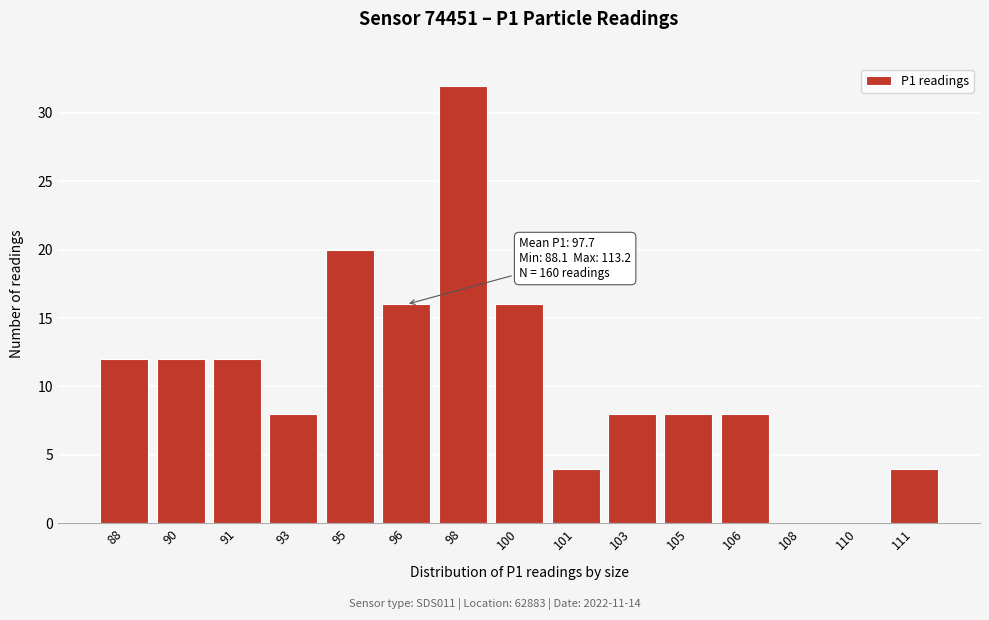

Reading right to left, list all the values displayed in this chart.

111=4	110=0	108=0	106=8	105=8	103=8	101=4	100=16	98=32	96=16	95=20	93=8	91=12	90=12	88=12